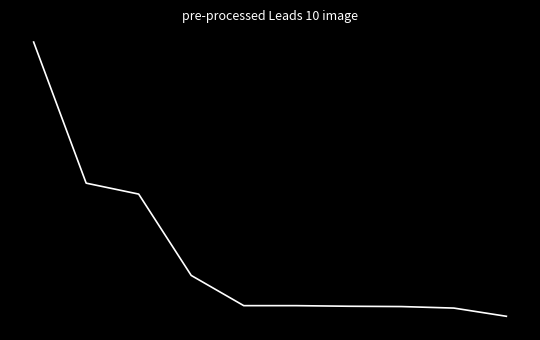

Rank the categories by value from lowest to highest.

9, 8, 7, 6, 4, 5, 3, 2, 1, 0